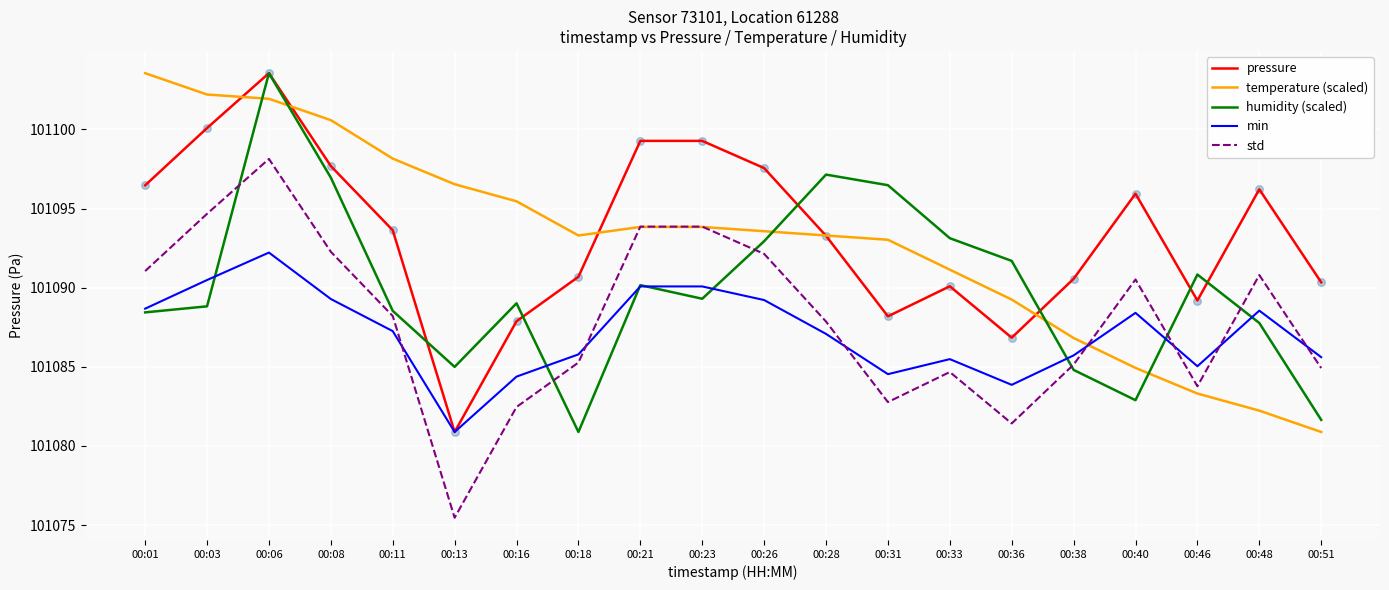

At how many categories does at least one series exceed 101083?

20